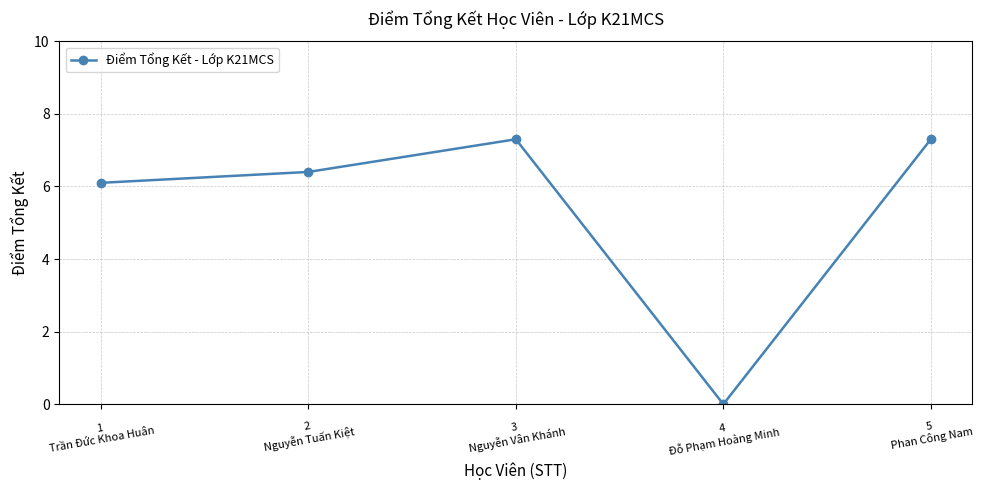

How many data points does each series have?

5